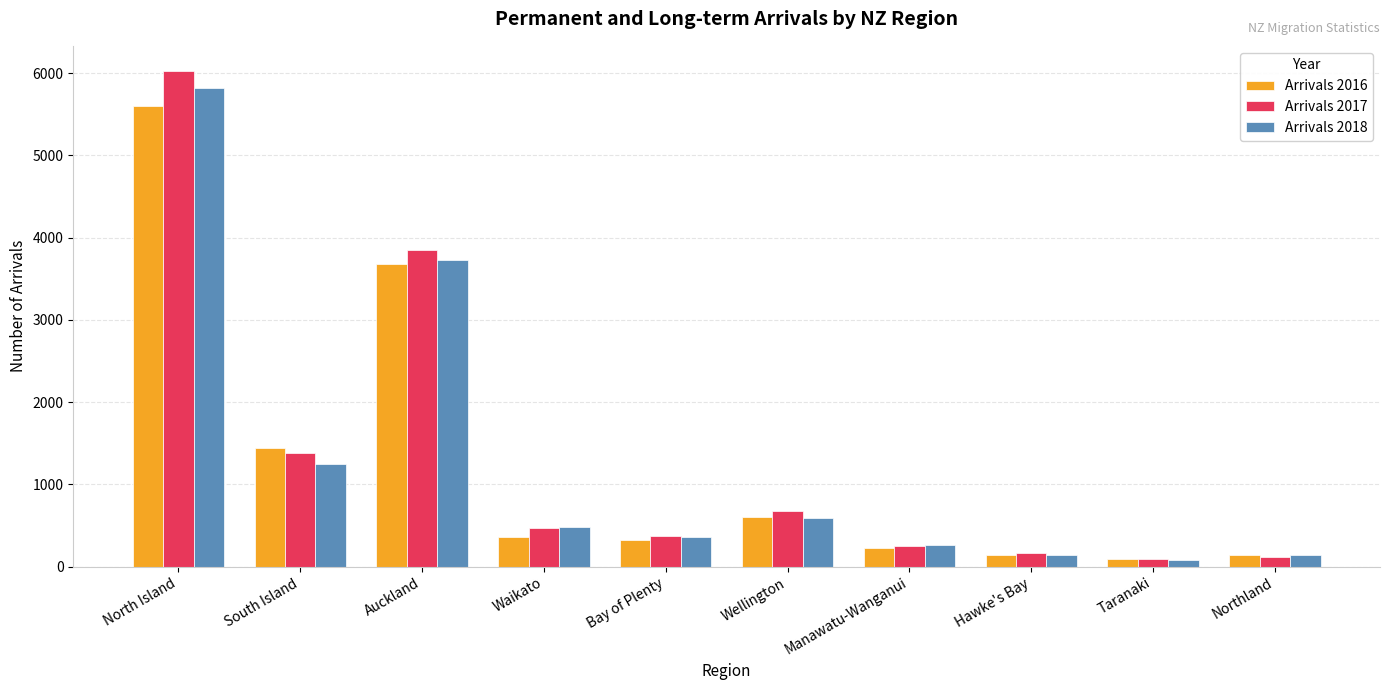

At which label does Arrivals 2018 reach its peak?

North Island